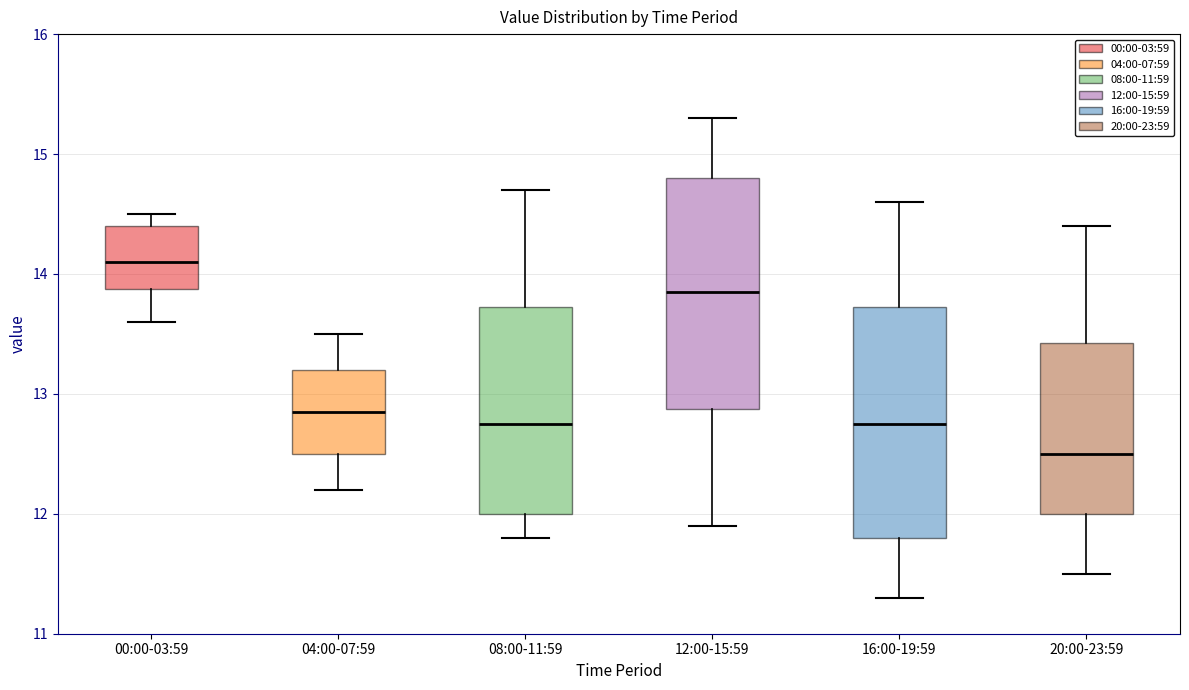

Where does the lower whisker of the box for 16:00-19:59 end on the y-axis? The values are not printed on the chart, so give them approximately, as read against the axis.

11.3